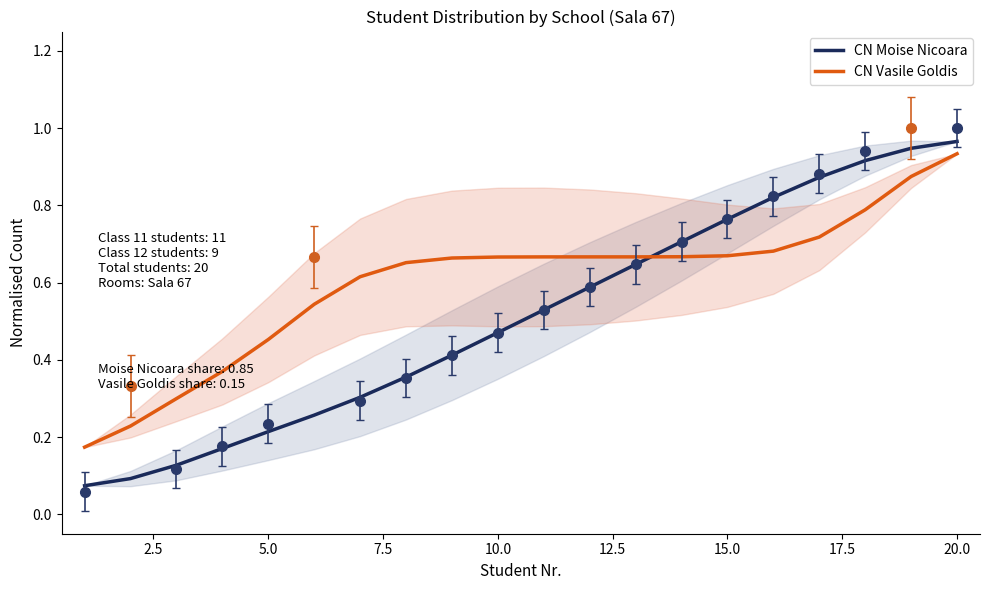

How many intersections are there between CN Moise Nicoara and CN Vasile Goldis?

1